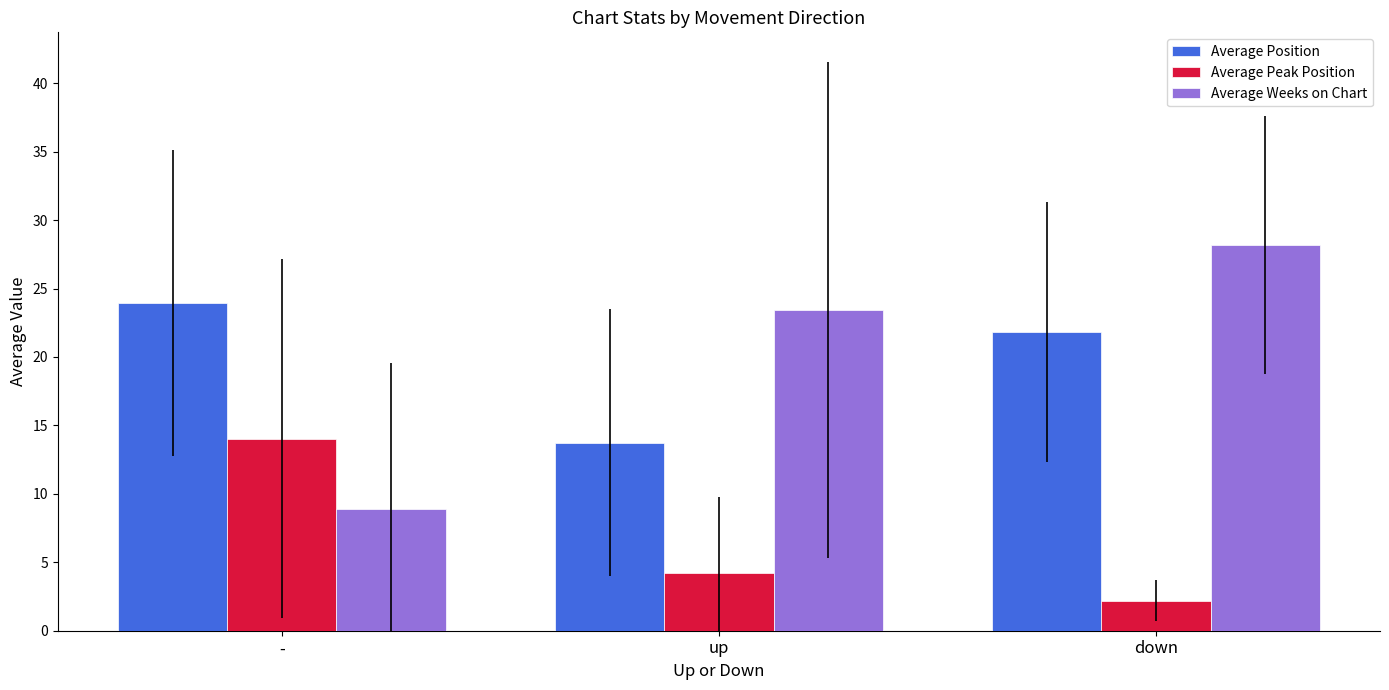

Rank the categories by Average Weeks on Chart value from lowest to highest.

-, up, down